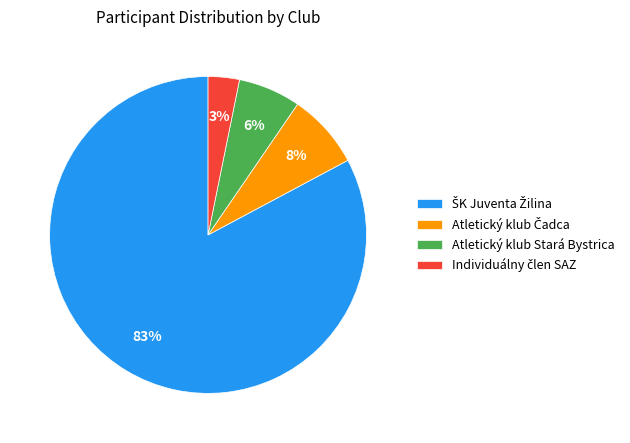

Is there a majority slice in this chart?

Yes